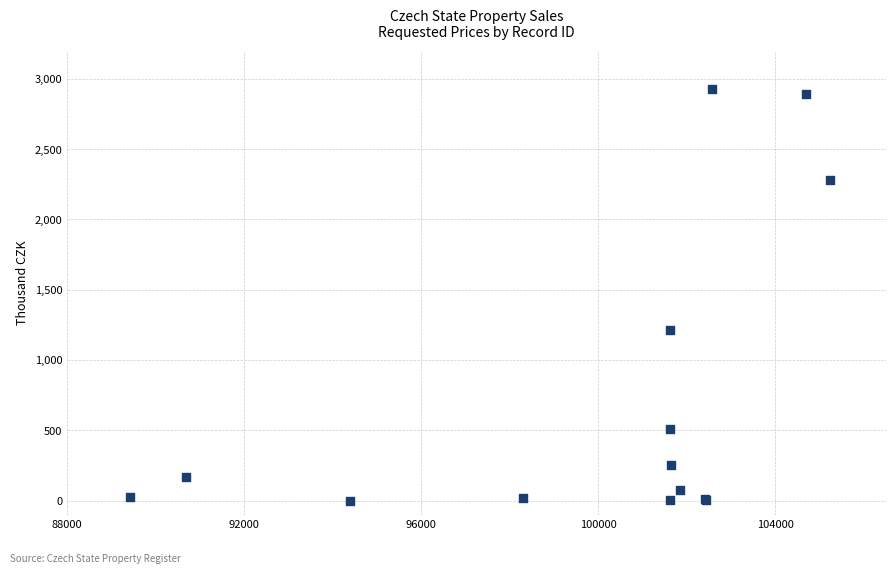

What Y value in the scatter plot is closest to 1462?

1213.0